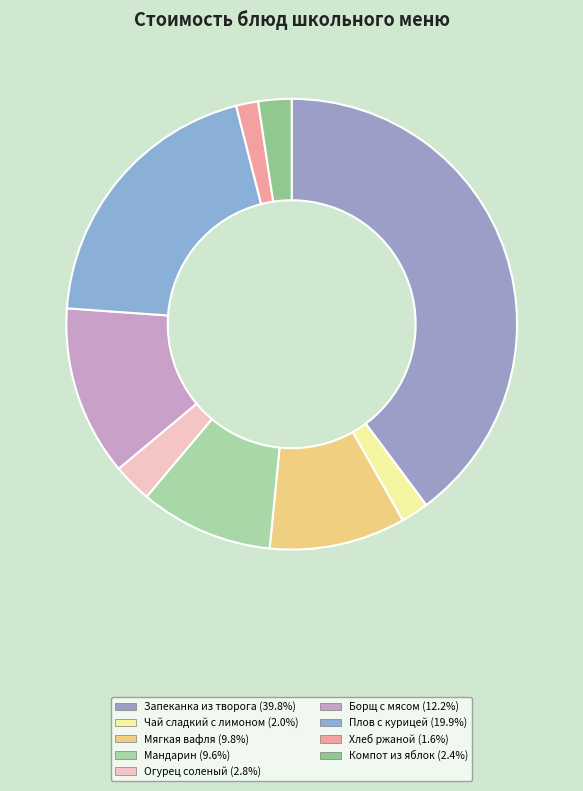

Count the number of slices in the pie.

9